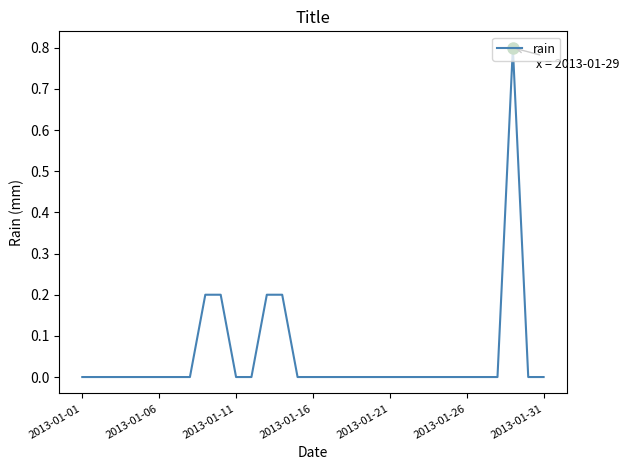

What is the difference between the maximum and minimum values?

0.8